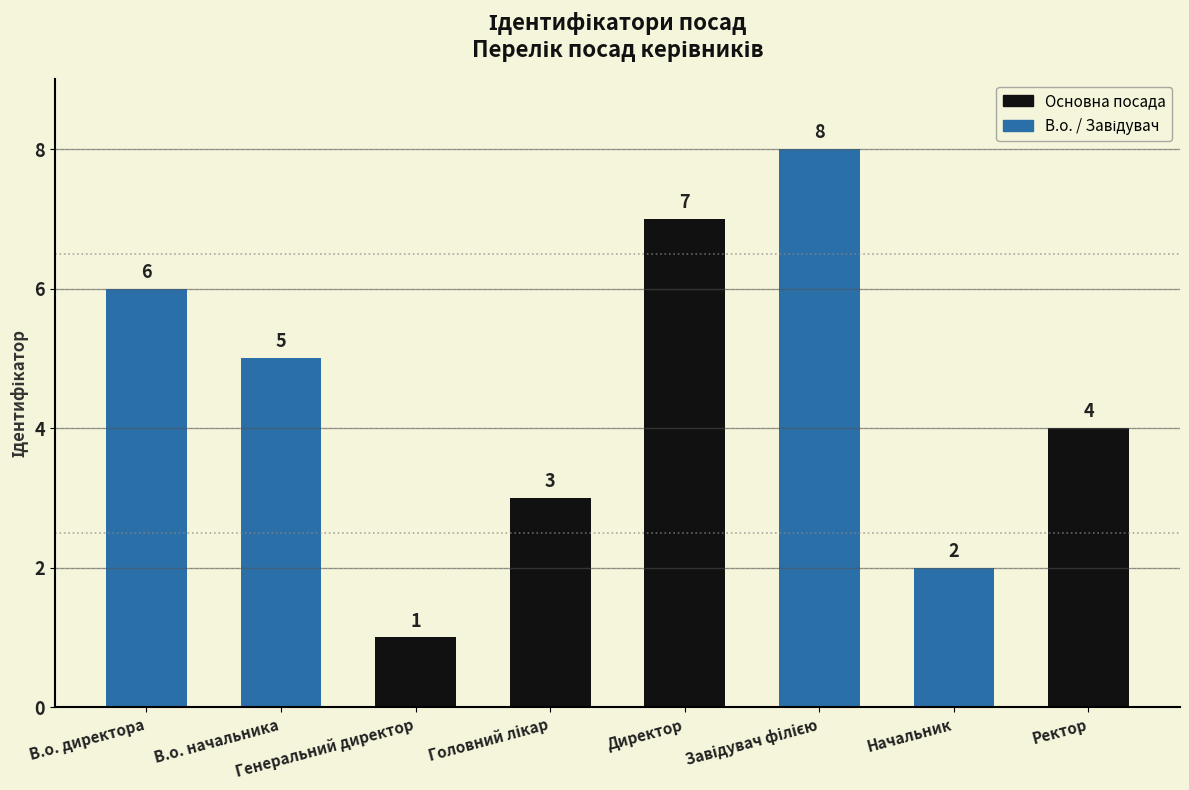

What is the label of the 8th bar from the right?

В.о. директора